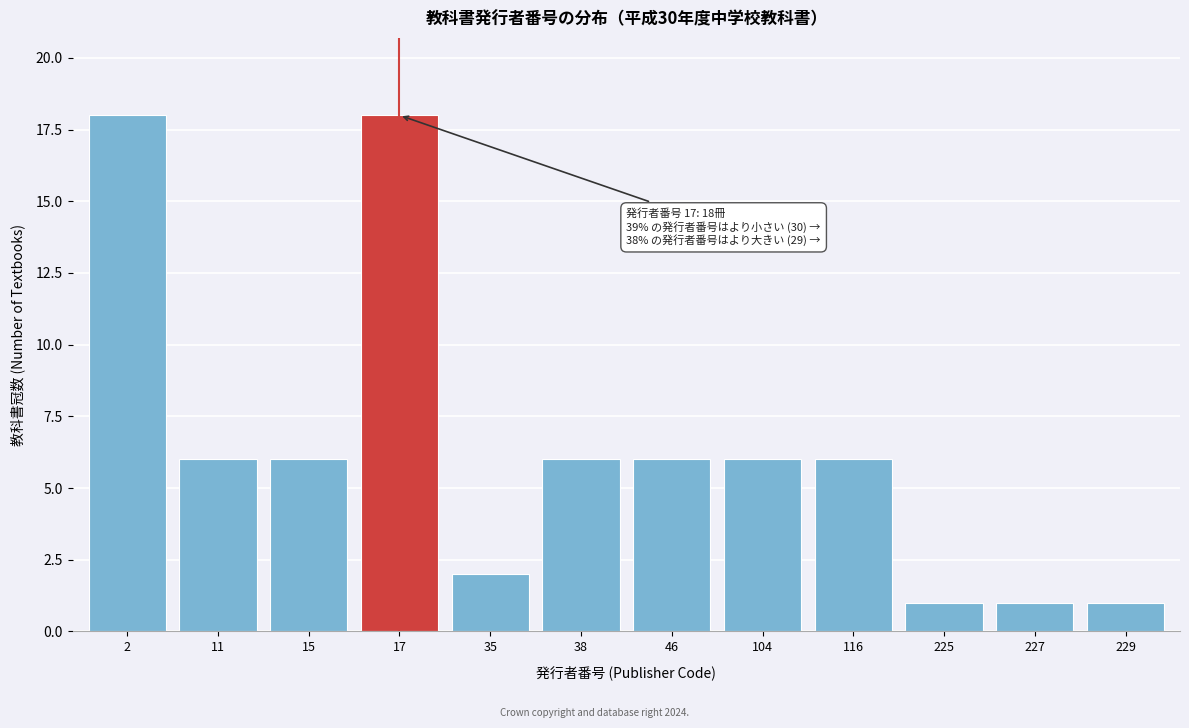

Reading right to left, transcribe all the data shown in this chart.

1	1	1	6	6	6	6	2	18	6	6	18